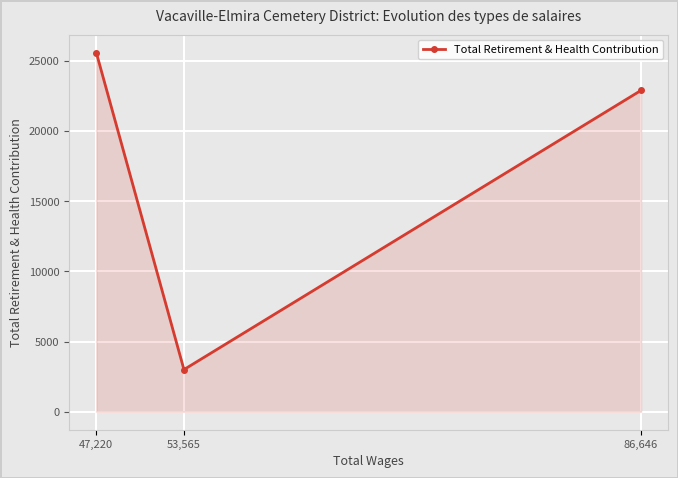

What is the difference between the second highest and minimum values?

19902